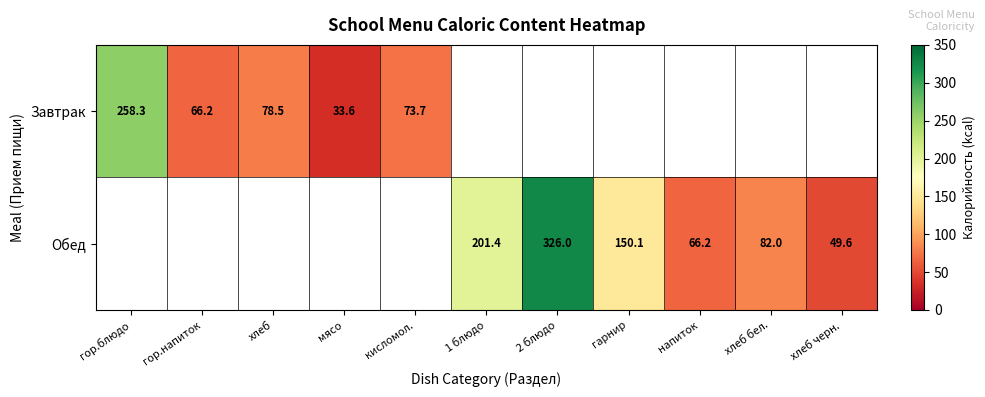

What value does the Завтрак series have at хлеб?

78.5